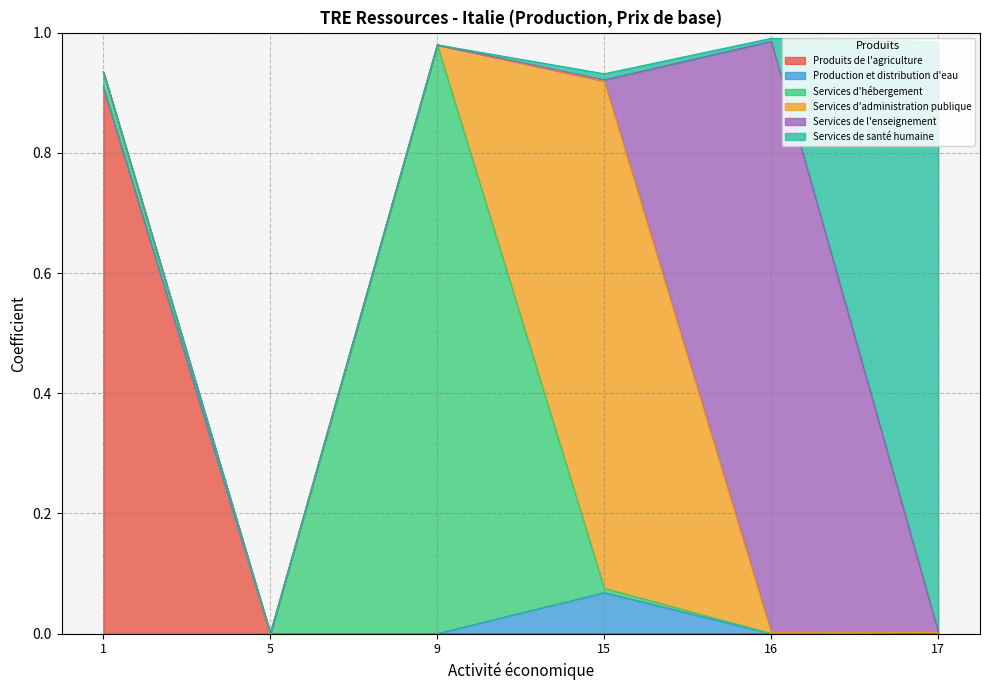

Is it true that Produits de l'agriculture equals -0.5 at 16?

False